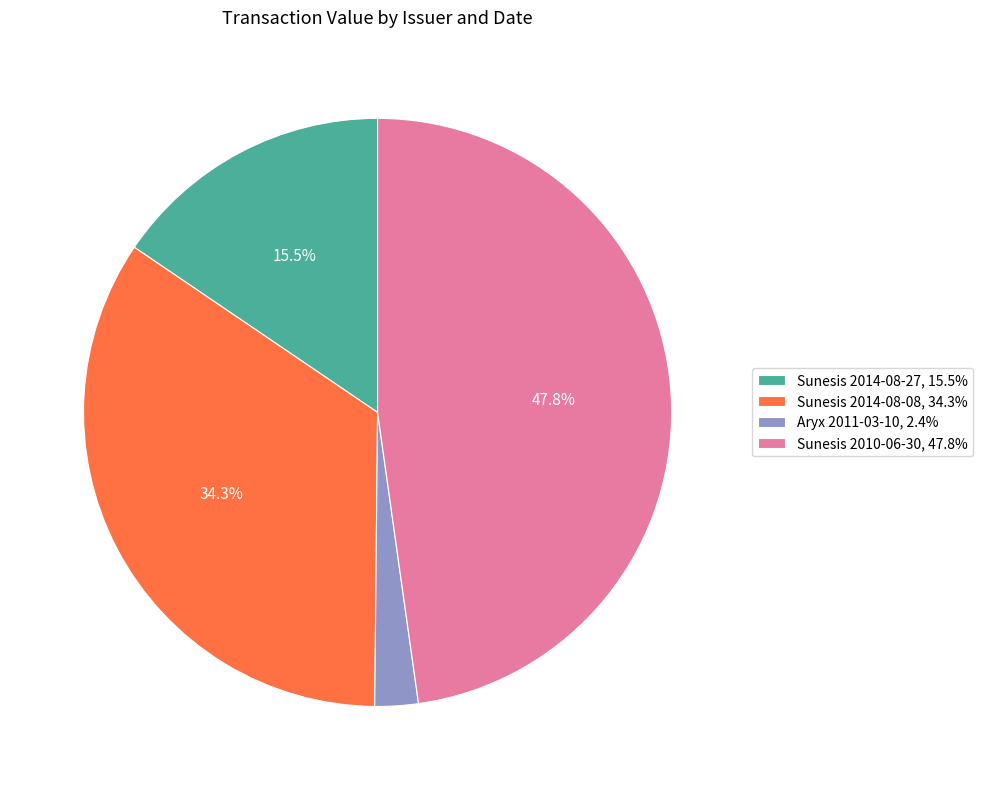

What is the largest slice in the pie chart?

Sunesis 2010-06-30